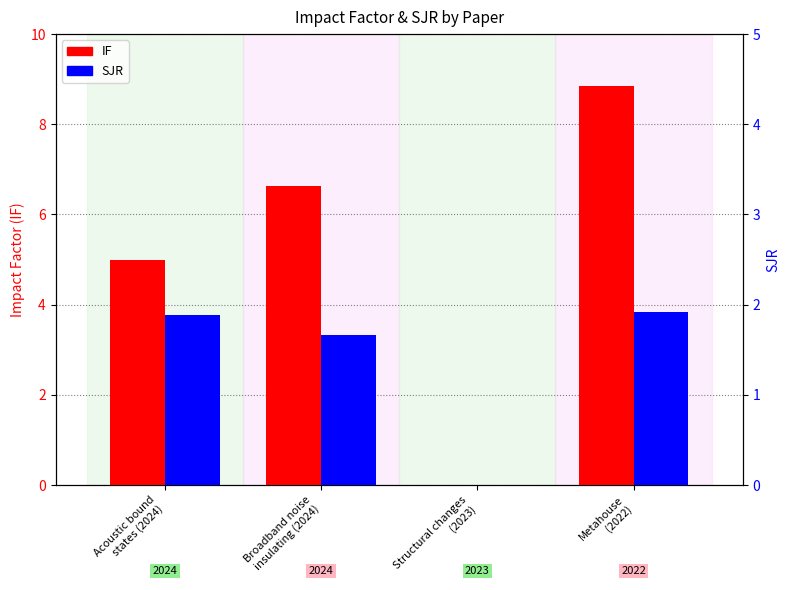

List the series in order of their overall mean, lowest first.

SJR, IF